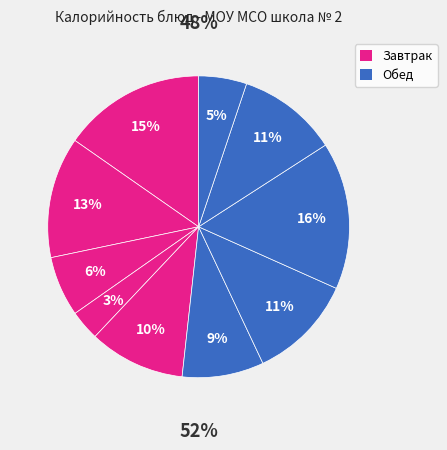

To the nearest percent, what is the difference between the largest and smallest slice percentages?

13%